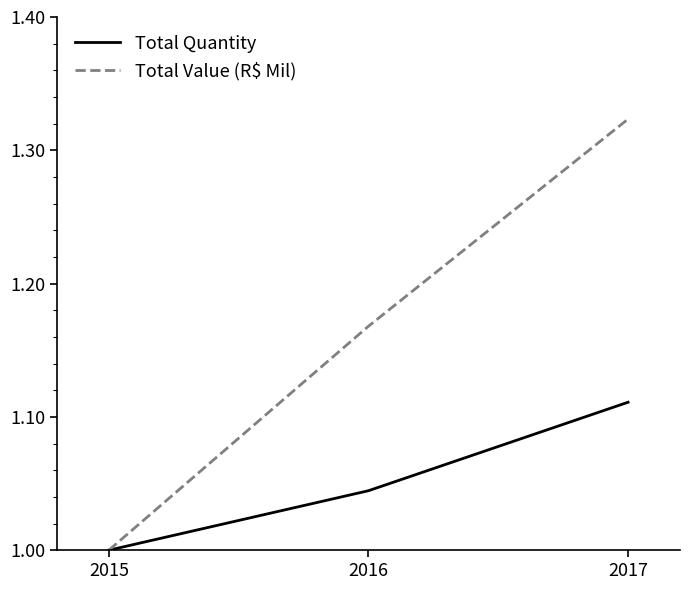

What are all the series names shown in the legend?

Total Quantity, Total Value (R$ Mil)